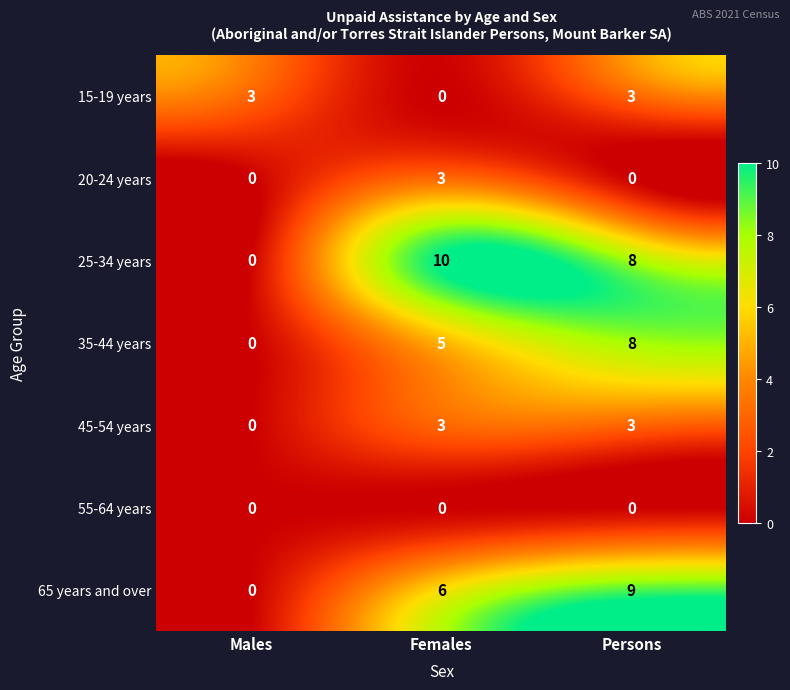

The value of 65 years and over at Females is 6. True or false?

True